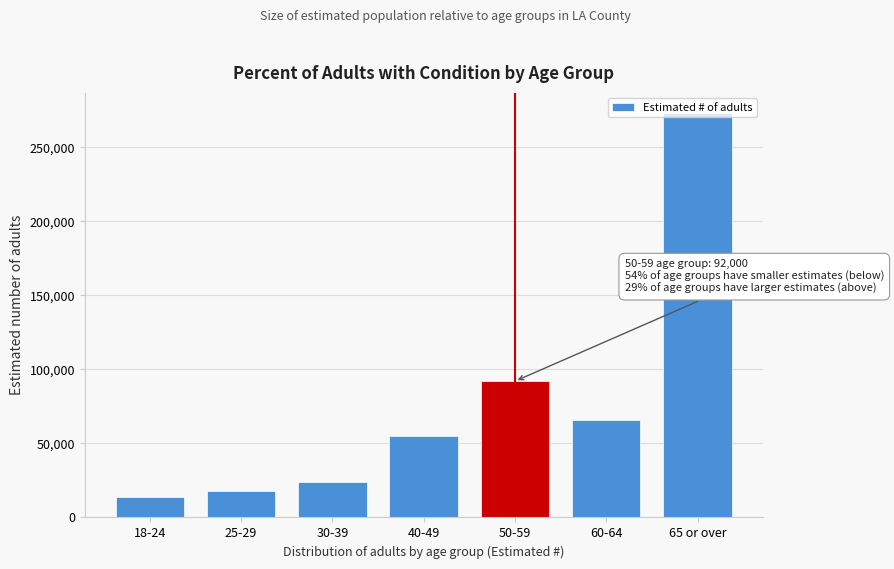

What is the label of the 3rd bar from the left?

30-39